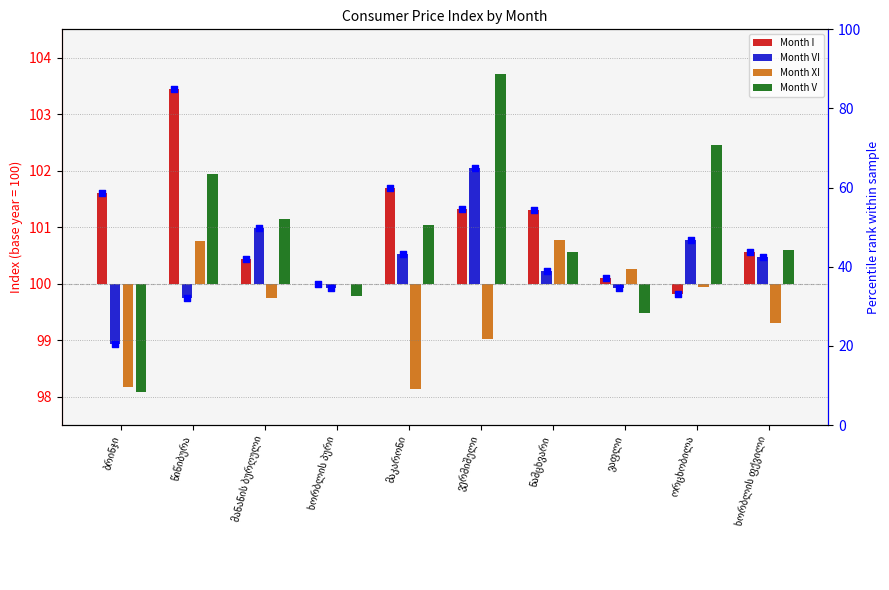

Is the value of Percentile VI at ნამცხვარი greater than the value of Month VI at ხორბლის ფქვილი?

Yes